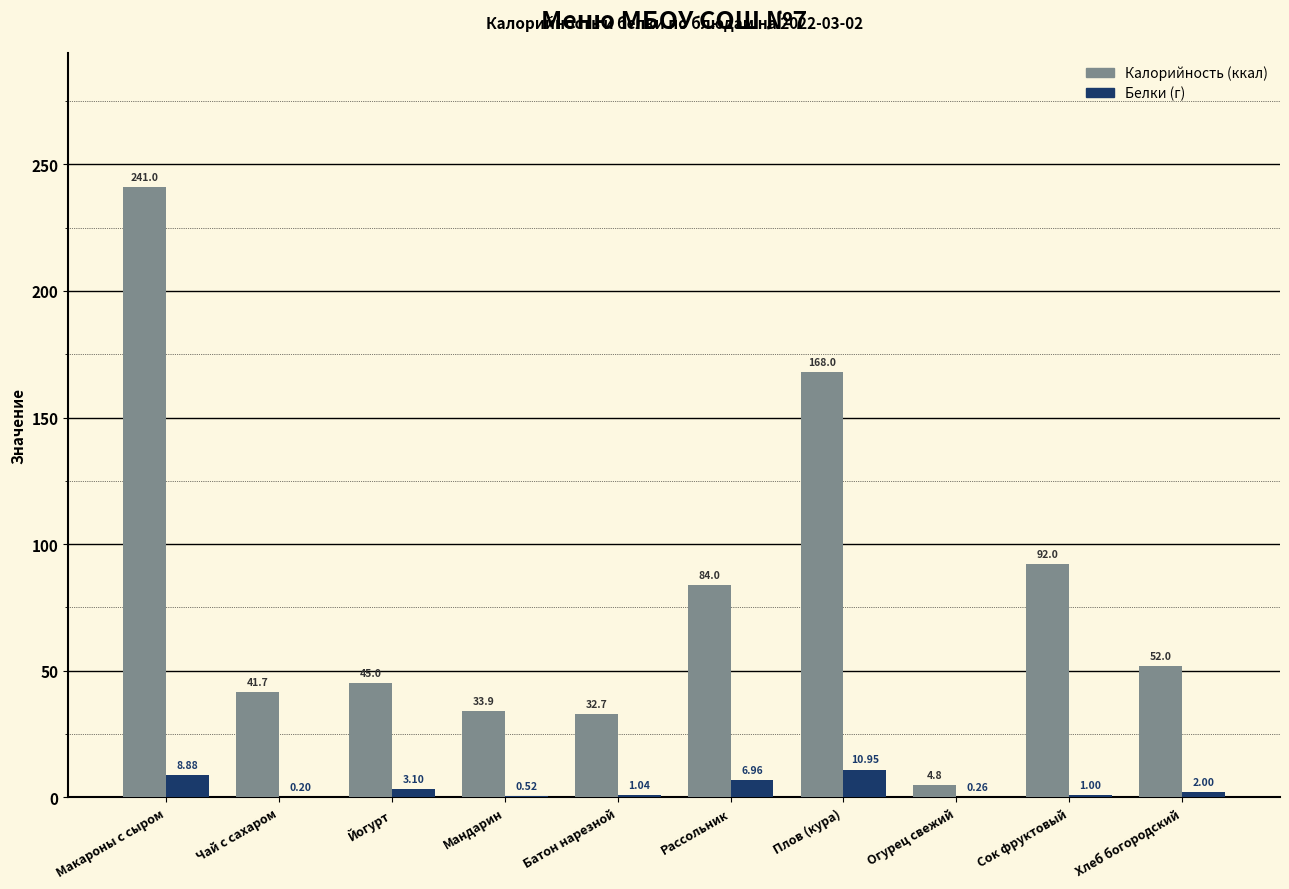

At which category does the chart reach its peak across all series?

Макароны с сыром